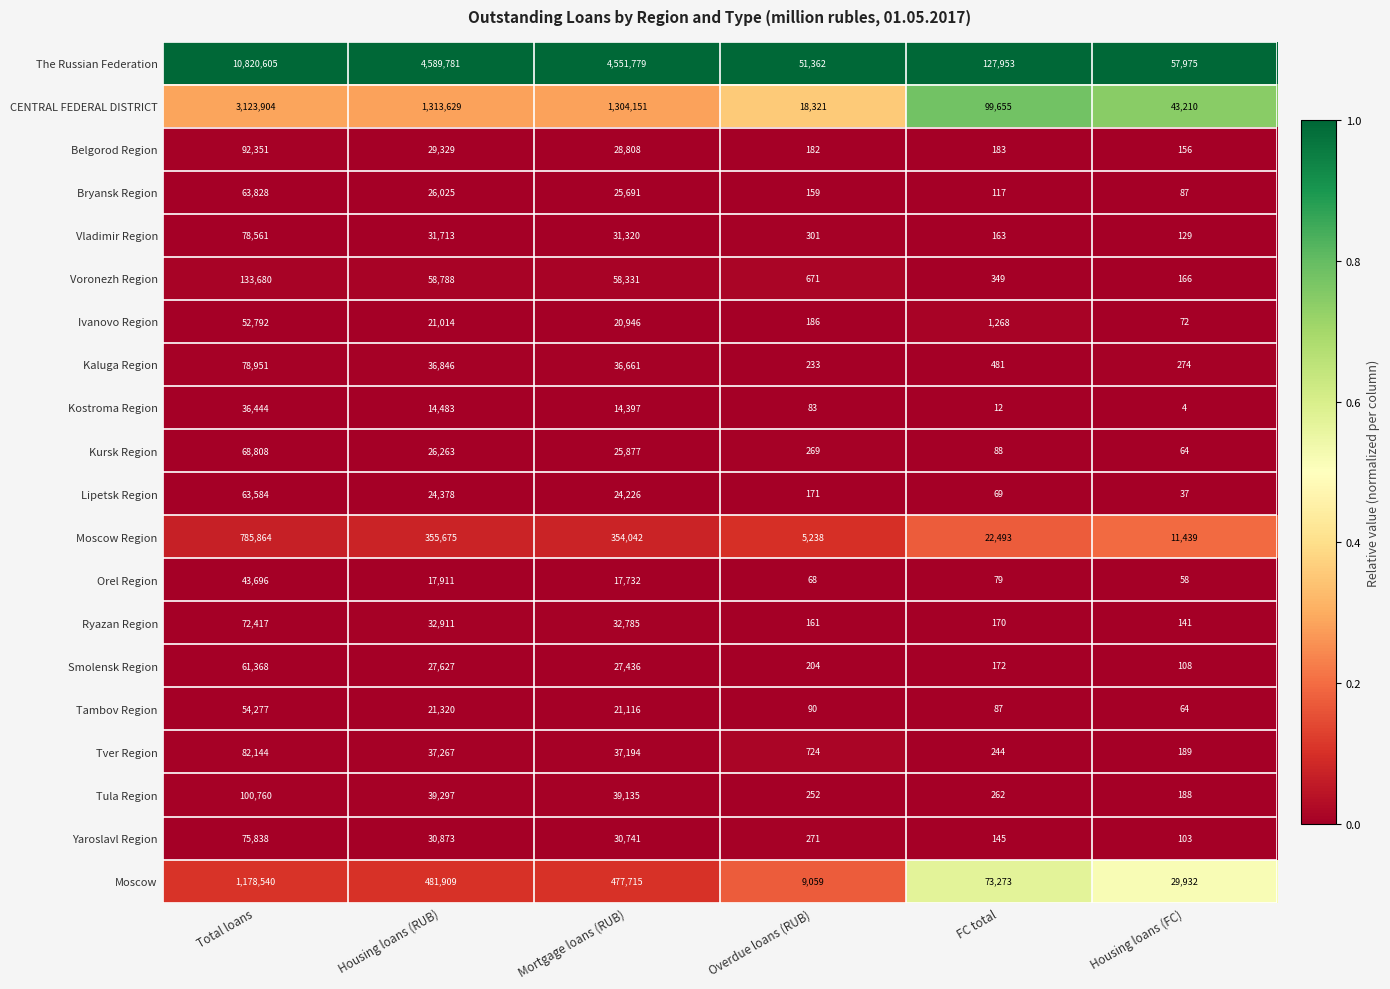

Where does the Ivanovo Region series first go above 20946?

Total loans